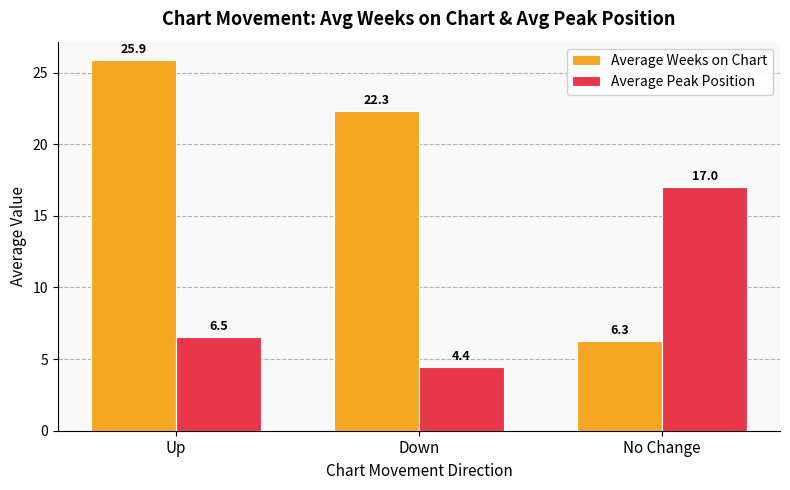

How many bars are there in total?

6